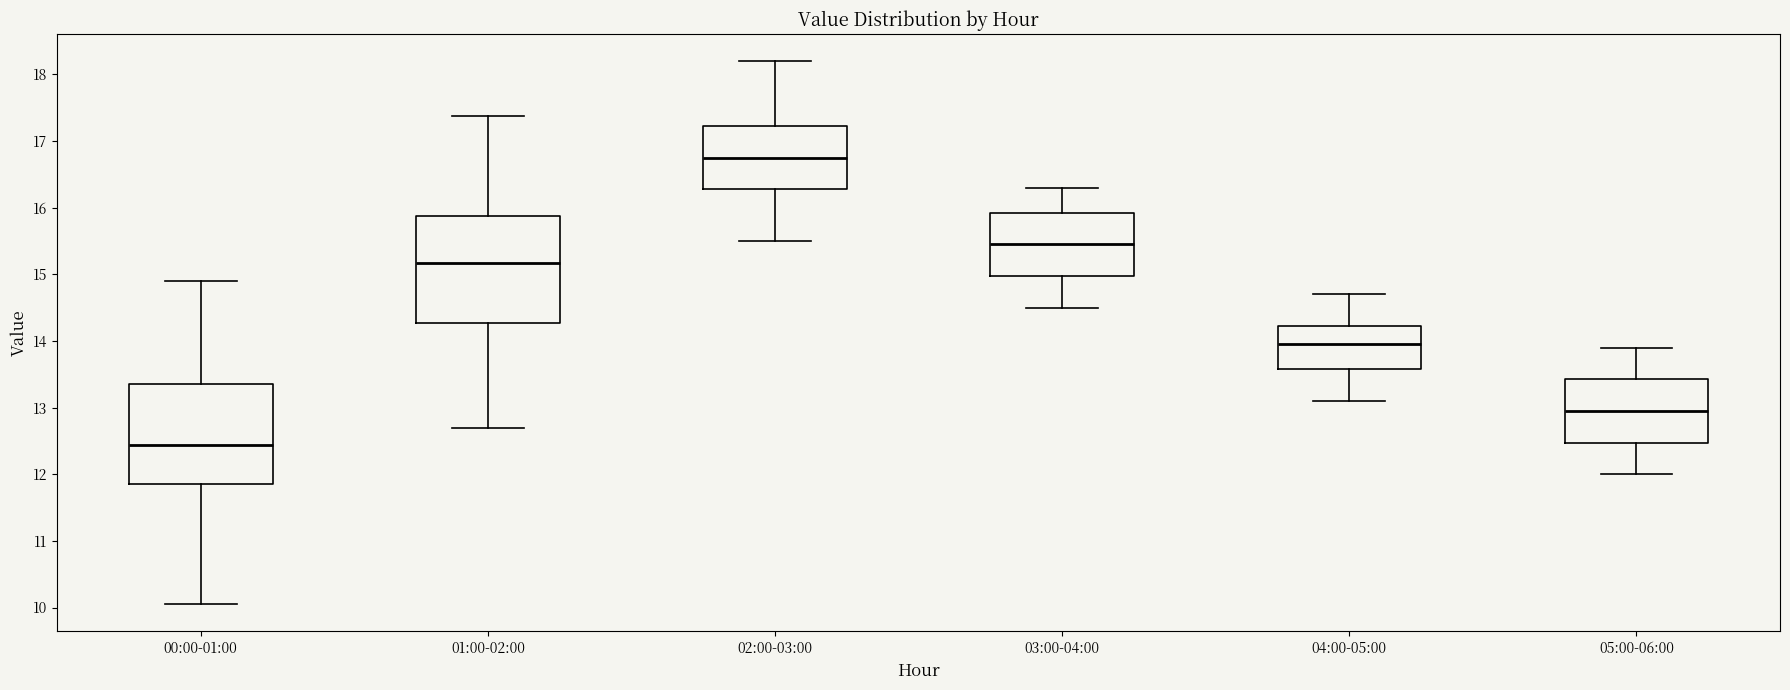

Comparing the boxes themselves (not the whiskers), which one is the tallest?

01:00-02:00